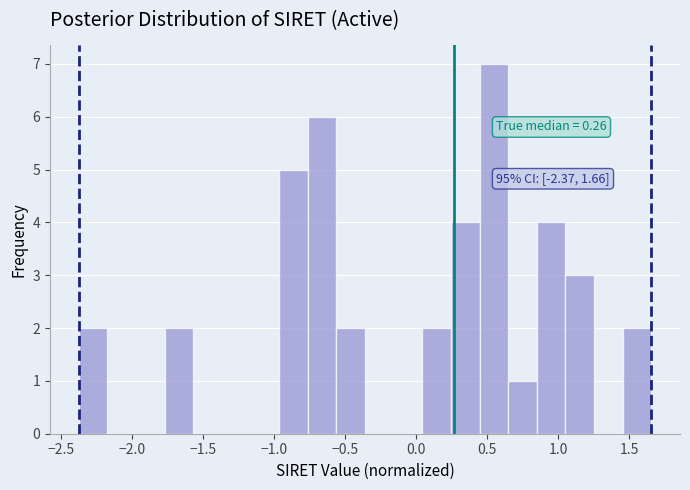

Which range on the x-axis has the tallest bar?

0.45 to 0.65